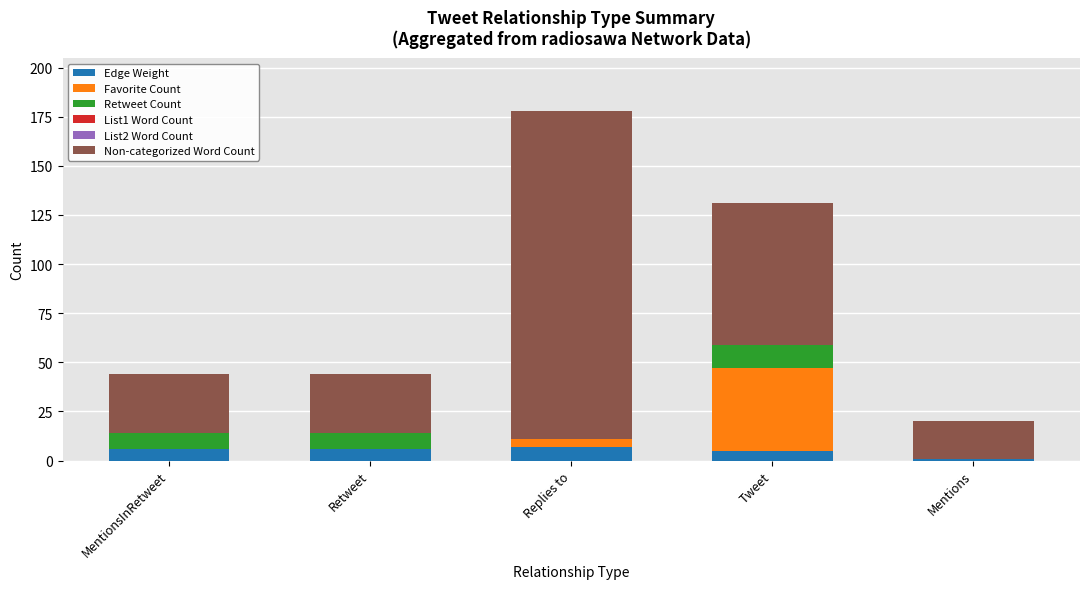

What is the total value across all series at Tweet?

131